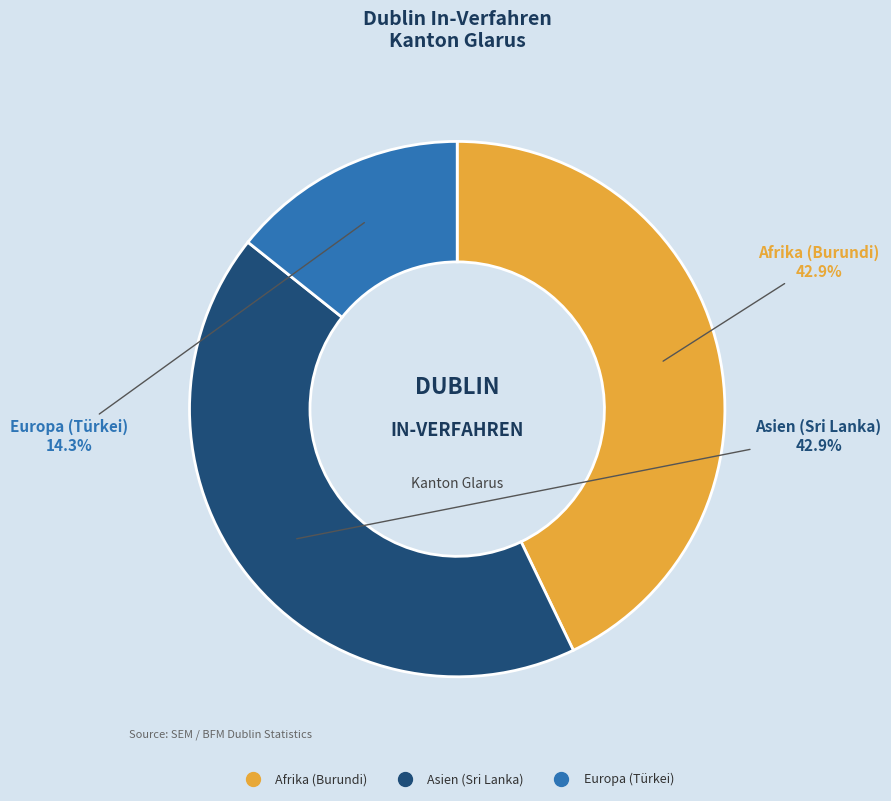

Do Europa (Türkei) and Afrika (Burundi) together represent more than half of the pie?

Yes